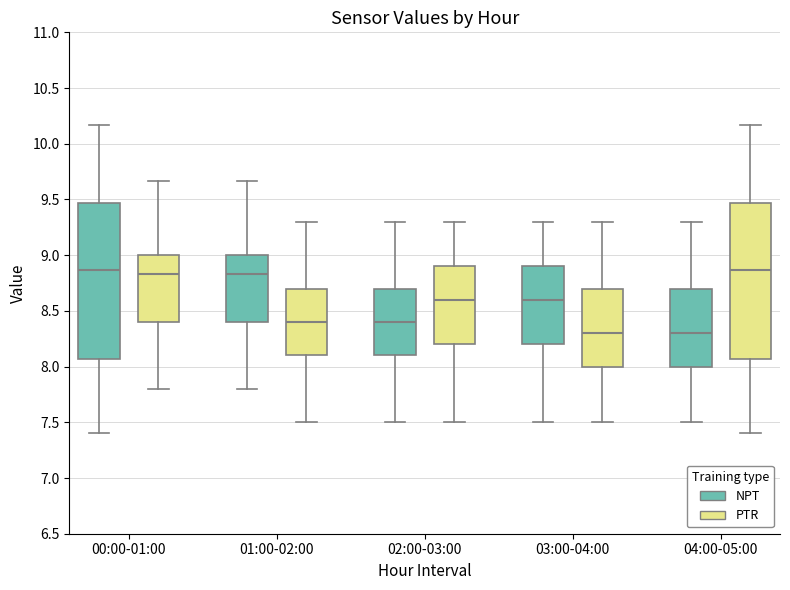

Reading left to right, read every box against the y-axis: the position of its median line, the range the box covers, and the ends of its whiskers. The values are not printed on the chart, so give them approximately, as read against the axis.

00:00-01:00 (NPT): median 8.85, box 8.05 to 9.45, whiskers 7.40 to 10.15
00:00-01:00 (PTR): median 8.85, box 8.40 to 9.00, whiskers 7.80 to 9.65
01:00-02:00 (NPT): median 8.85, box 8.40 to 9.00, whiskers 7.80 to 9.65
01:00-02:00 (PTR): median 8.40, box 8.10 to 8.70, whiskers 7.50 to 9.30
02:00-03:00 (NPT): median 8.40, box 8.10 to 8.70, whiskers 7.50 to 9.30
02:00-03:00 (PTR): median 8.60, box 8.20 to 8.90, whiskers 7.50 to 9.30
03:00-04:00 (NPT): median 8.60, box 8.20 to 8.90, whiskers 7.50 to 9.30
03:00-04:00 (PTR): median 8.30, box 8.00 to 8.70, whiskers 7.50 to 9.30
04:00-05:00 (NPT): median 8.30, box 8.00 to 8.70, whiskers 7.50 to 9.30
04:00-05:00 (PTR): median 8.85, box 8.05 to 9.45, whiskers 7.40 to 10.15